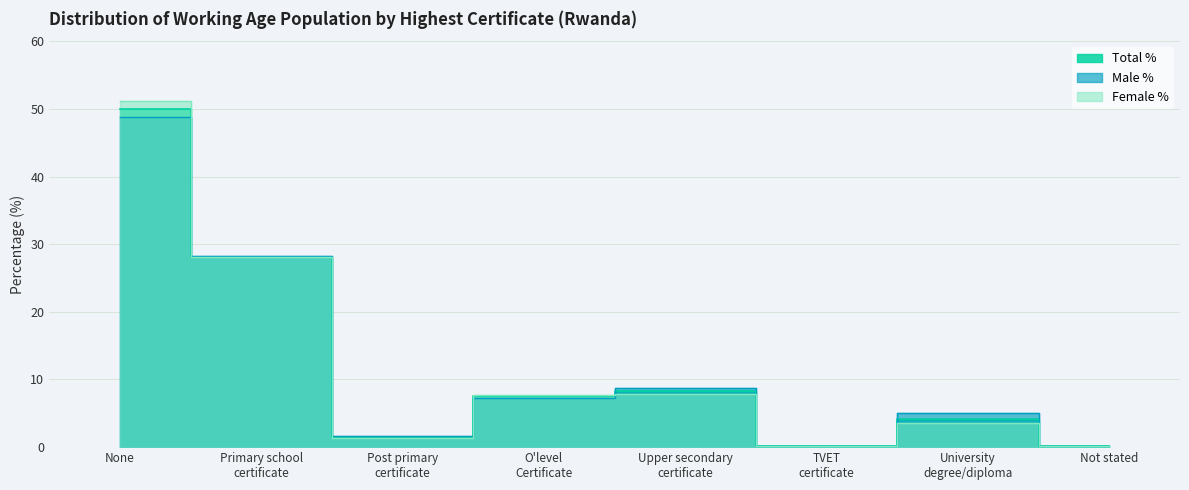

Reading left to right, list all the values displayed in this chart.

Male %: None=48.8	Primary school
certificate=28.2	Post primary
certificate=1.6	O'level
Certificate=7.3	Upper secondary
certificate=8.7	TVET
certificate=0.2	University
degree/diploma=5.0	Not stated=0.2
Female %: None=51.2	Primary school
certificate=28.1	Post primary
certificate=1.4	O'level
Certificate=7.7	Upper secondary
certificate=7.9	TVET
certificate=0.1	University
degree/diploma=3.5	Not stated=0.2
Total %: None=50.0	Primary school
certificate=28.1	Post primary
certificate=1.5	O'level
Certificate=7.5	Upper secondary
certificate=8.3	TVET
certificate=0.2	University
degree/diploma=4.2	Not stated=0.2